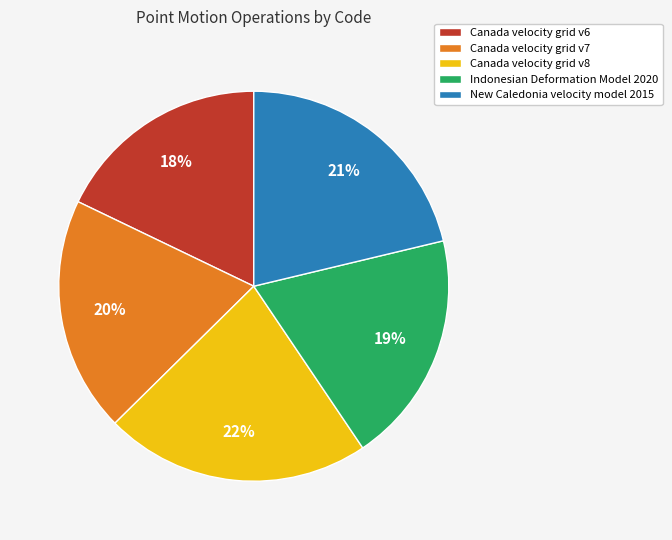

Approximately how many times larger is the value at Canada velocity grid v8 compared to Canada velocity grid v7?

1.1